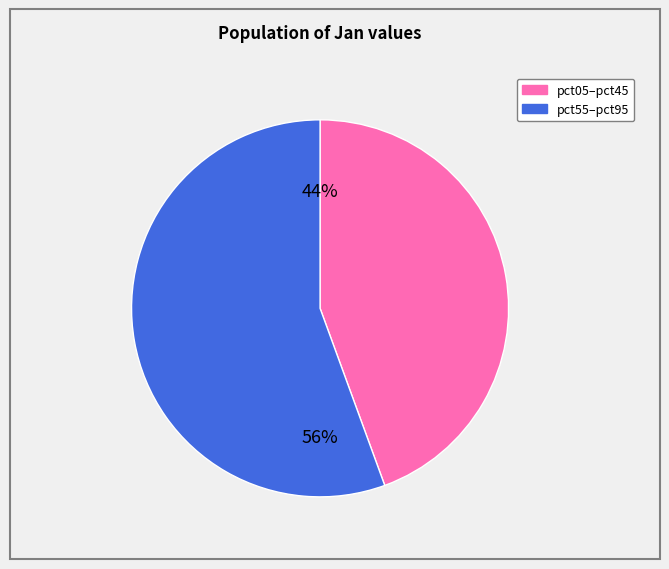

Is there a majority slice in this chart?

Yes